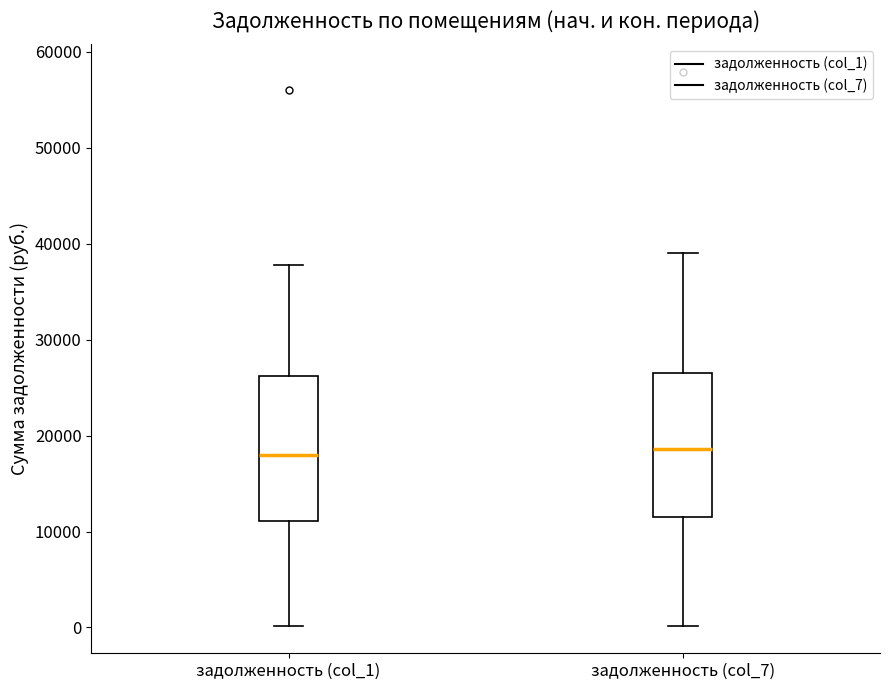

Where does the median line of the box for задолженность (col_7) sit on the y-axis? The values are not printed on the chart, so give them approximately, as read against the axis.

19000